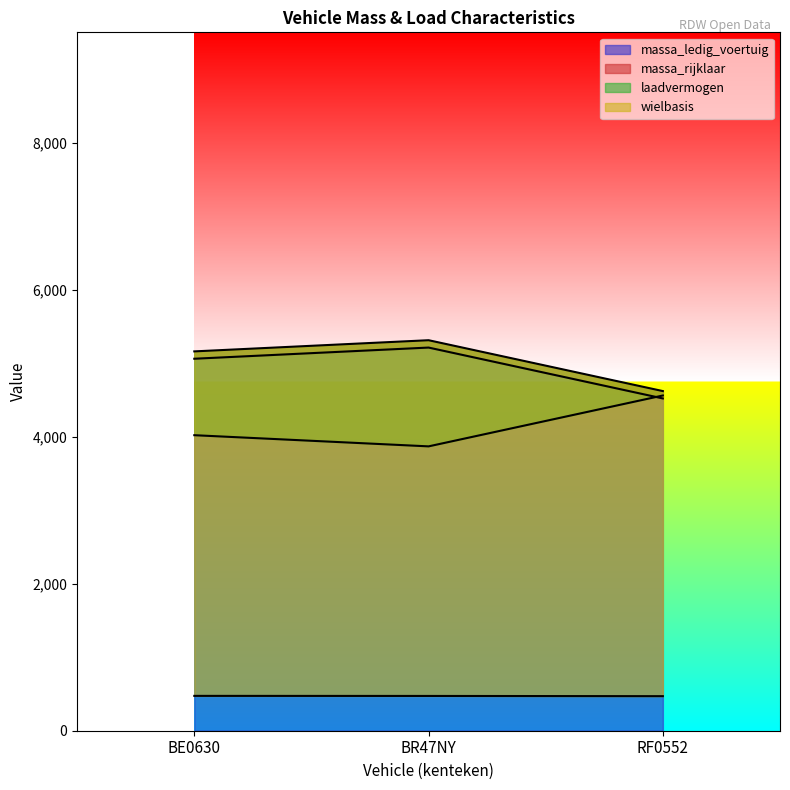

What are all the series names shown in the legend?

massa_ledig_voertuig, massa_rijklaar, laadvermogen, wielbasis